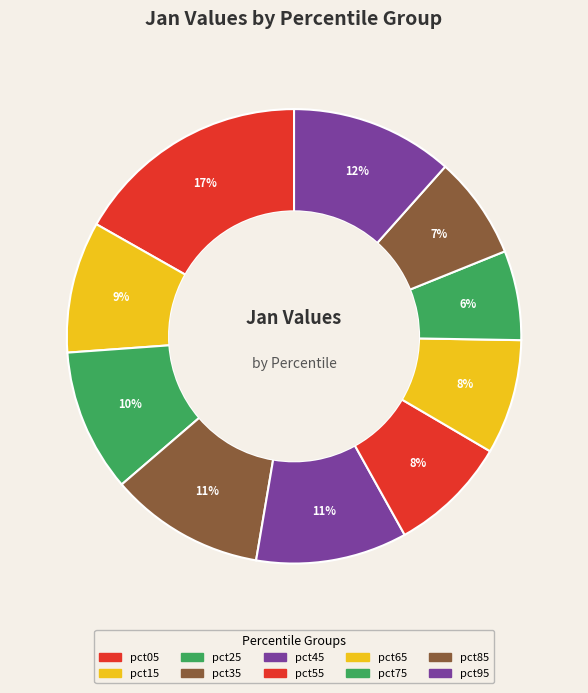

To the nearest percent, what is the difference between the pct65 and pct35 slice percentages?

3%